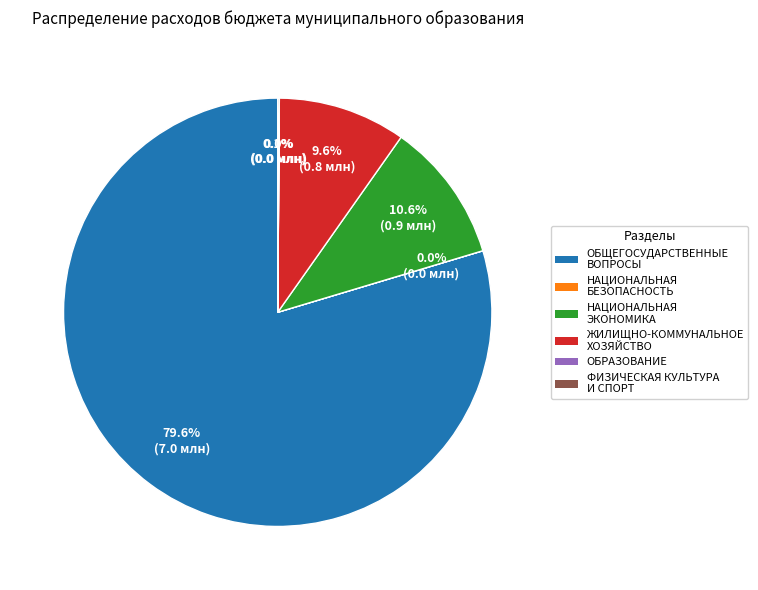

What is the largest slice in the pie chart?

ОБЩЕГОСУДАРСТВЕННЫЕ ВОПРОСЫ